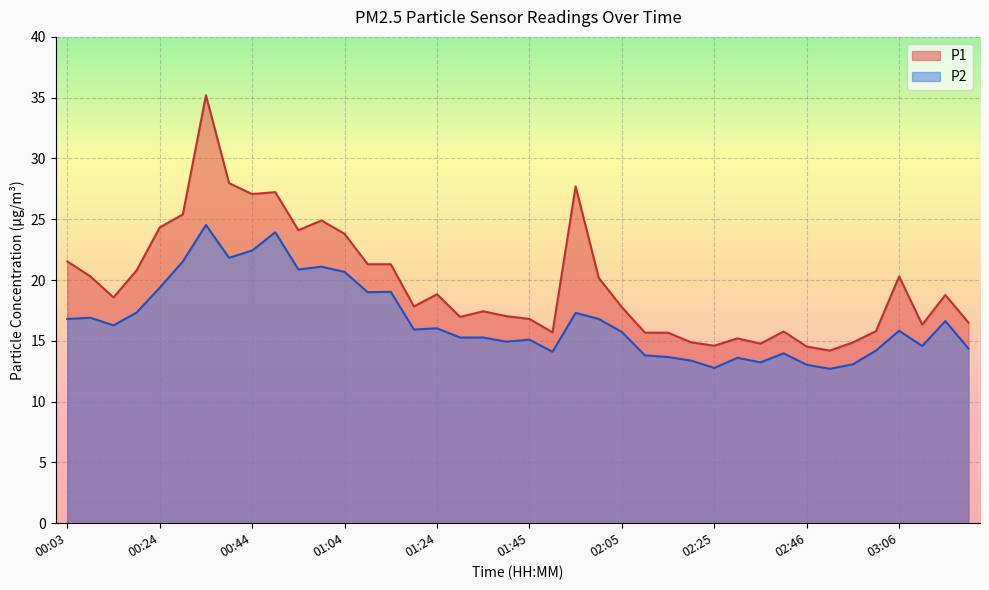

Reading left to right, list all the values displayed in this chart.

P1: 00:03=21.5	00:09=20.3	00:14=18.6	00:19=20.8	00:24=24.3	00:29=25.4	00:34=35.2	00:39=28.0	00:44=27.1	00:49=27.2	00:54=24.1	00:59=24.9	01:04=23.8	01:09=21.3	01:14=21.3	01:19=17.8	01:24=18.8	01:30=17.0	01:35=17.4	01:40=17.0	01:45=16.8	01:50=15.7	01:55=27.7	02:00=20.2	02:05=17.8	02:10=15.7	02:15=15.7	02:20=14.9	02:25=14.6	02:30=15.2	02:35=14.8	02:41=15.8	02:46=14.5	02:51=14.2	02:56=14.9	03:01=15.8	03:06=20.3	03:11=16.3	03:16=18.8	03:21=16.5
P2: 00:03=16.8	00:09=16.9	00:14=16.3	00:19=17.3	00:24=19.4	00:29=21.5	00:34=24.5	00:39=21.8	00:44=22.4	00:49=23.9	00:54=20.9	00:59=21.1	01:04=20.7	01:09=19.0	01:14=19.0	01:19=15.9	01:24=16.0	01:30=15.3	01:35=15.3	01:40=14.9	01:45=15.1	01:50=14.1	01:55=17.3	02:00=16.8	02:05=15.7	02:10=13.8	02:15=13.7	02:20=13.4	02:25=12.8	02:30=13.6	02:35=13.2	02:41=14.0	02:46=13.0	02:51=12.7	02:56=13.1	03:01=14.2	03:06=15.8	03:11=14.6	03:16=16.6	03:21=14.4